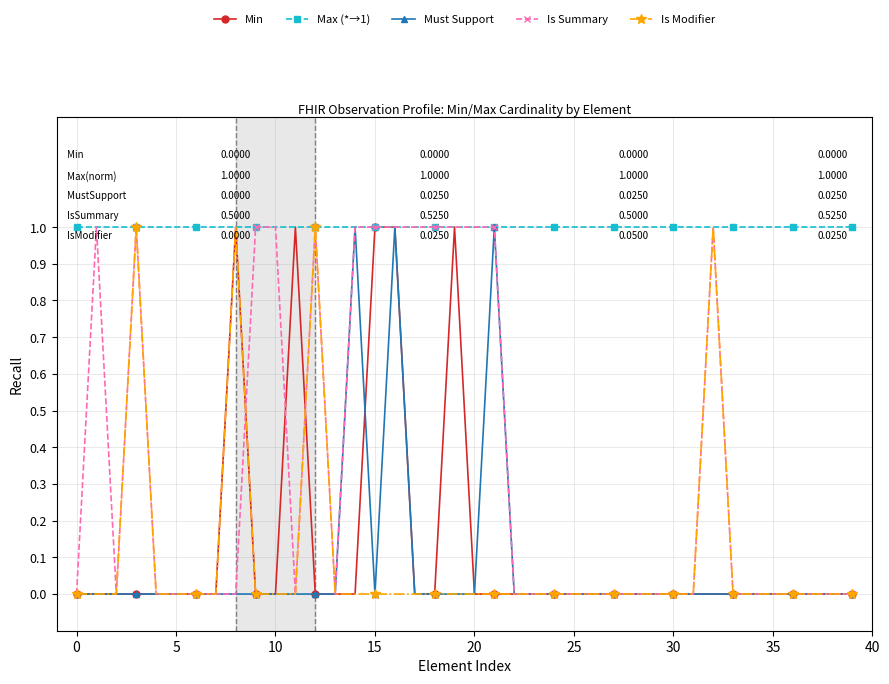

True or false: Is Summary has more than 2 points higher than both neighbors.

True